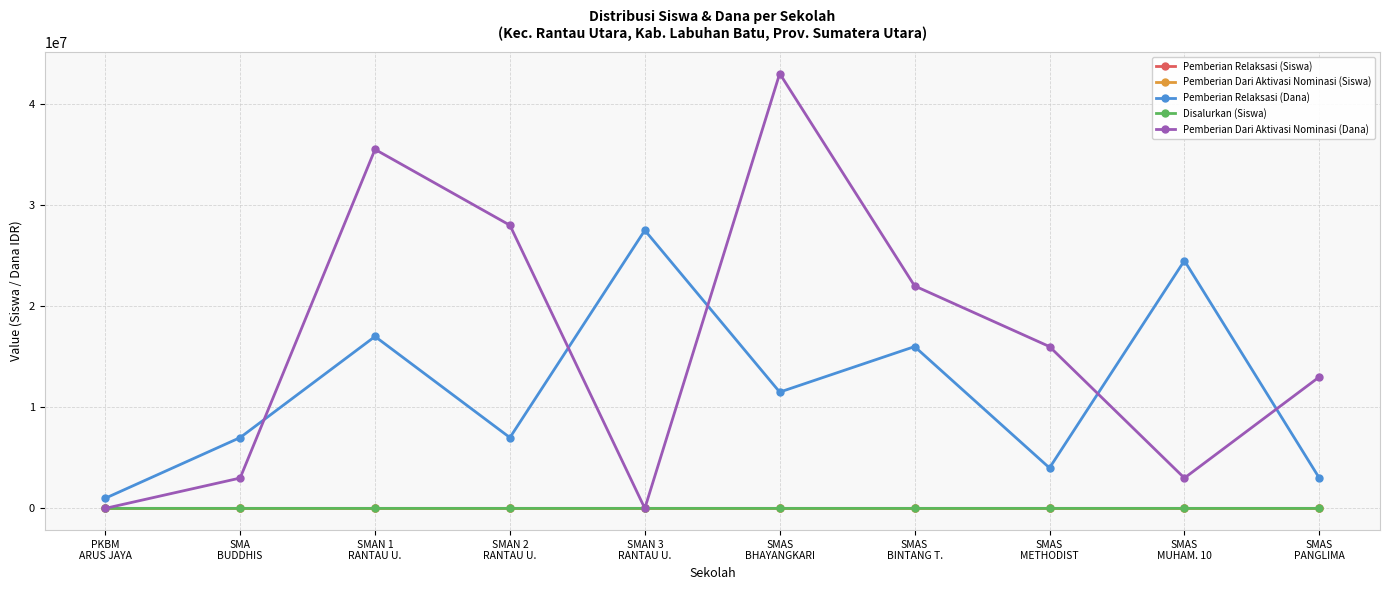

Where is the first local minimum for Pemberian Dari Aktivasi Nominasi (Dana)?

SMAN 3
RANTAU U.